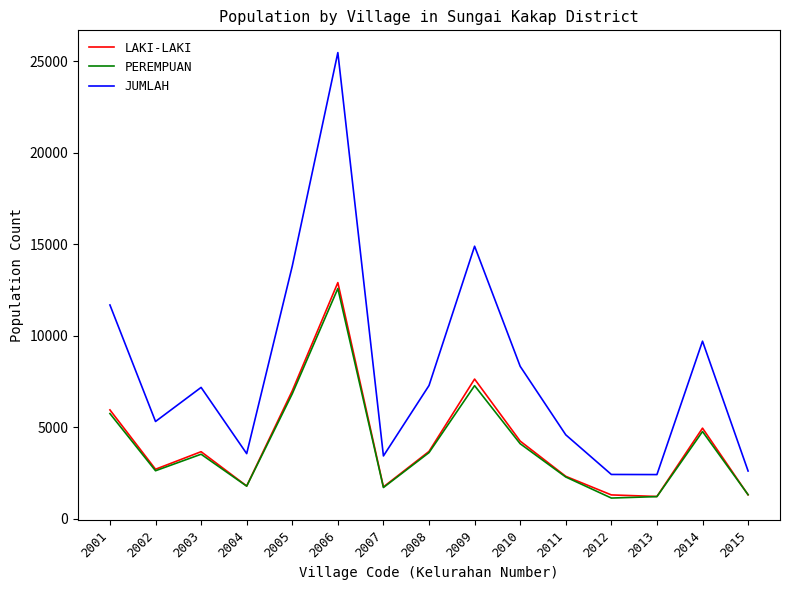

What is the difference between the maximum and minimum values in the JUMLAH series?

23061